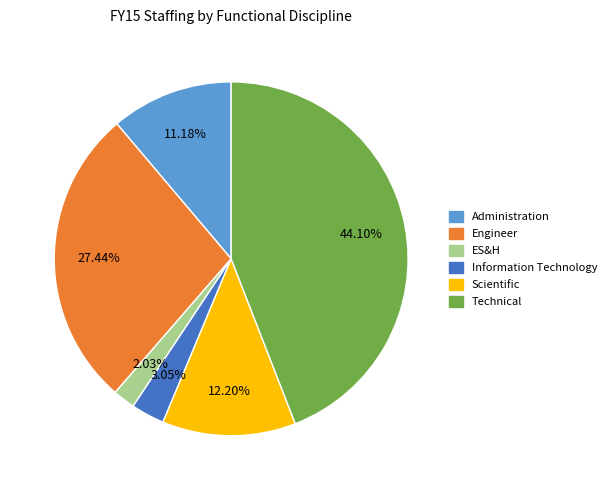

Which has a higher value, ES&H or Administration?

Administration